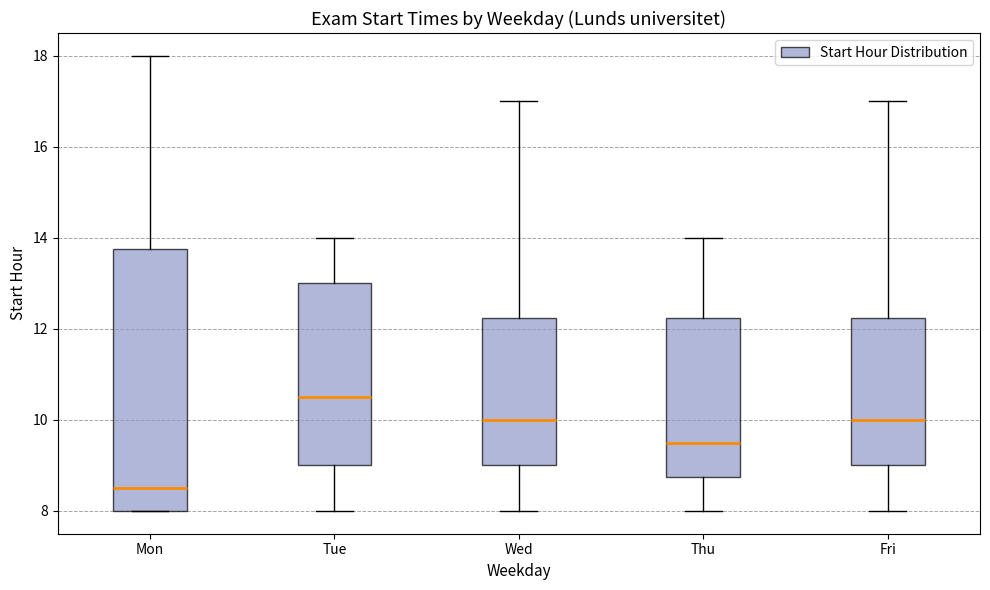

Reading left to right, read every box against the y-axis: the position of its median line, the range the box covers, and the ends of its whiskers. The values are not printed on the chart, so give them approximately, as read against the axis.

Mon: median 8.6, box 8.0 to 13.8, whiskers 8.0 to 18.0
Tue: median 10.6, box 9.0 to 13.0, whiskers 8.0 to 14.0
Wed: median 10.0, box 9.0 to 12.2, whiskers 8.0 to 17.0
Thu: median 9.6, box 8.8 to 12.2, whiskers 8.0 to 14.0
Fri: median 10.0, box 9.0 to 12.2, whiskers 8.0 to 17.0